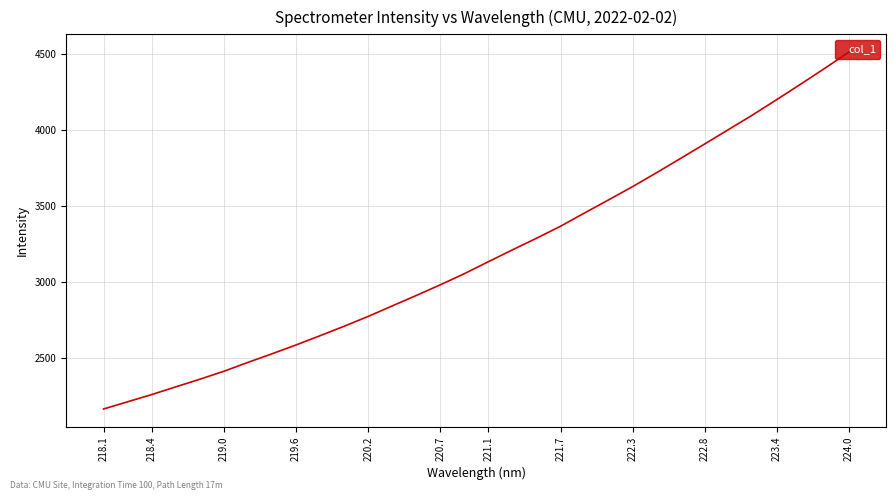

How many values are below 3132?

16